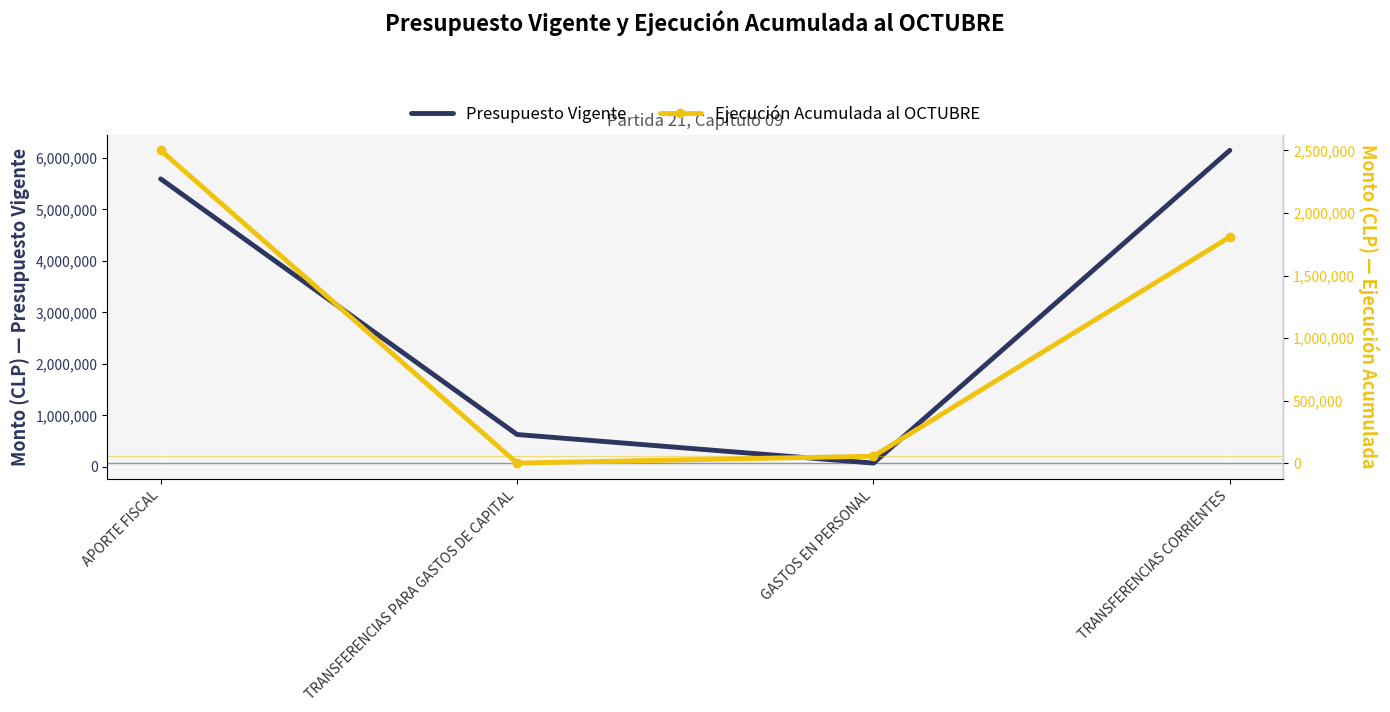

Which label corresponds to the largest value in the chart?

TRANSFERENCIAS CORRIENTES